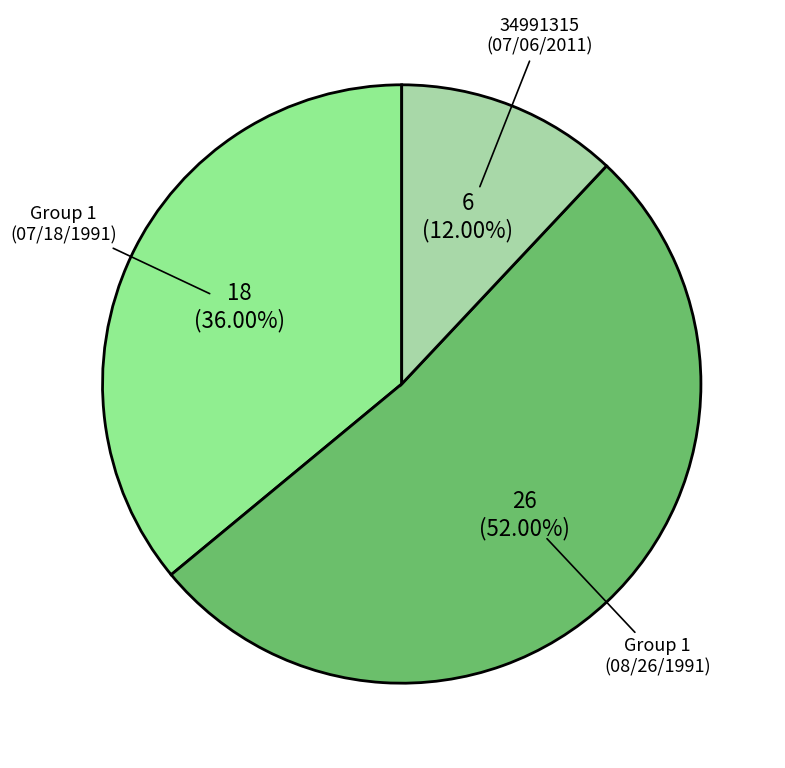

Is the sum of Group 1 (08/26/1991) and 34991315 (07/06/2011) greater than half?

Yes